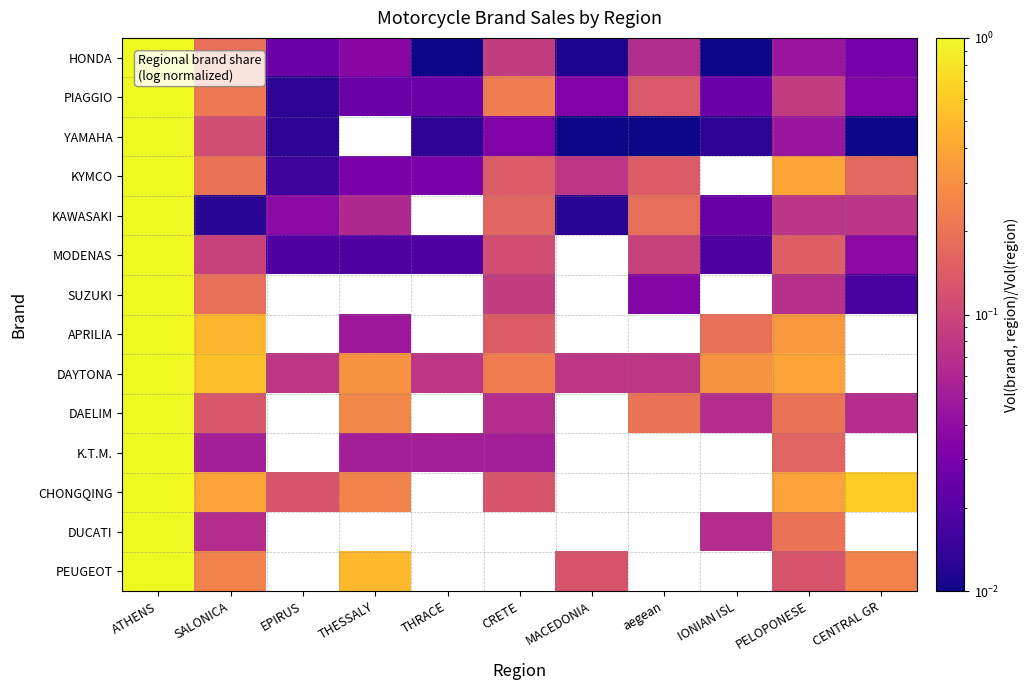

Between MACEDONIA and PELOPONESE, which is larger?

PELOPONESE